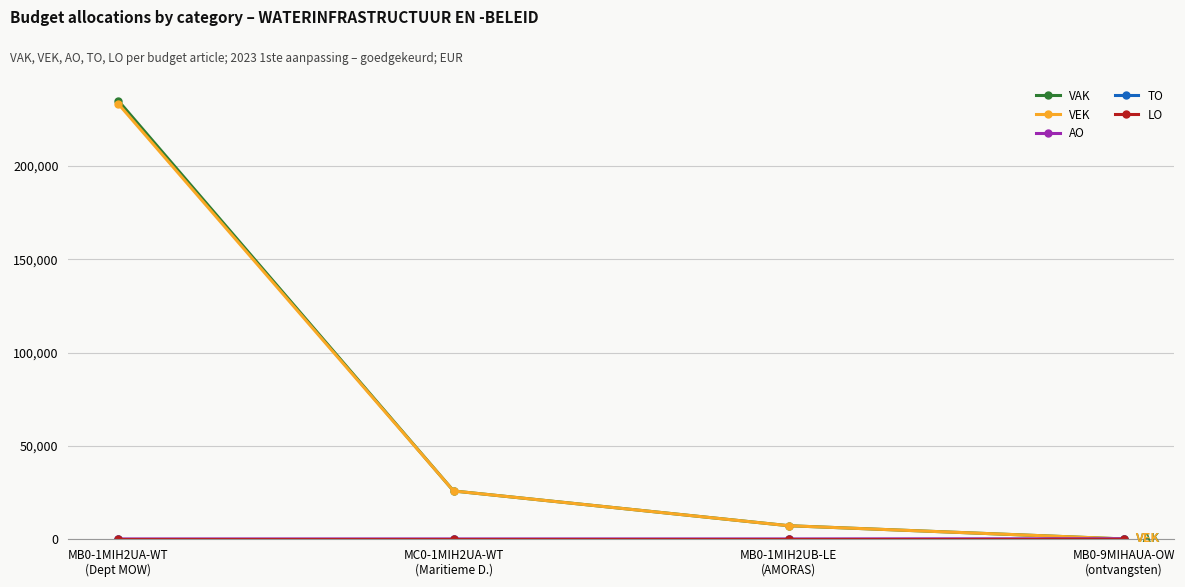

Is this an area chart (filled region under the line)?

No